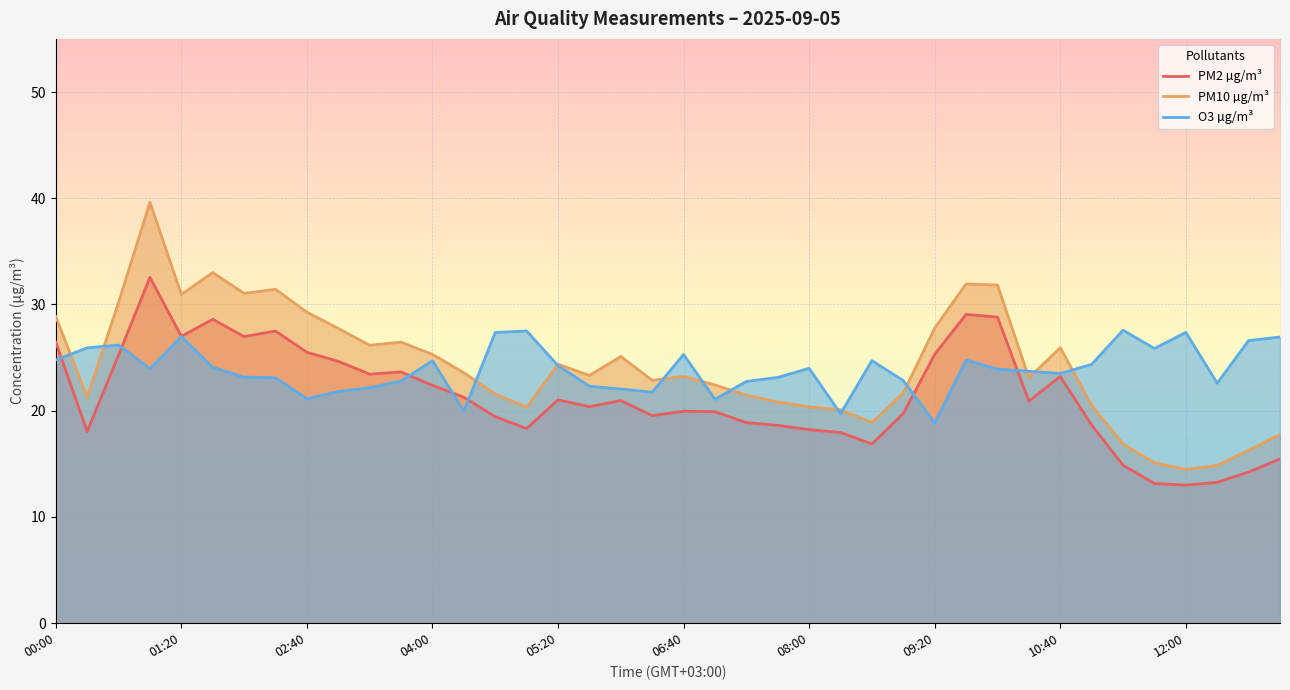

True or false: O3 µg/m³ has more than 0 interior local peaks.

True